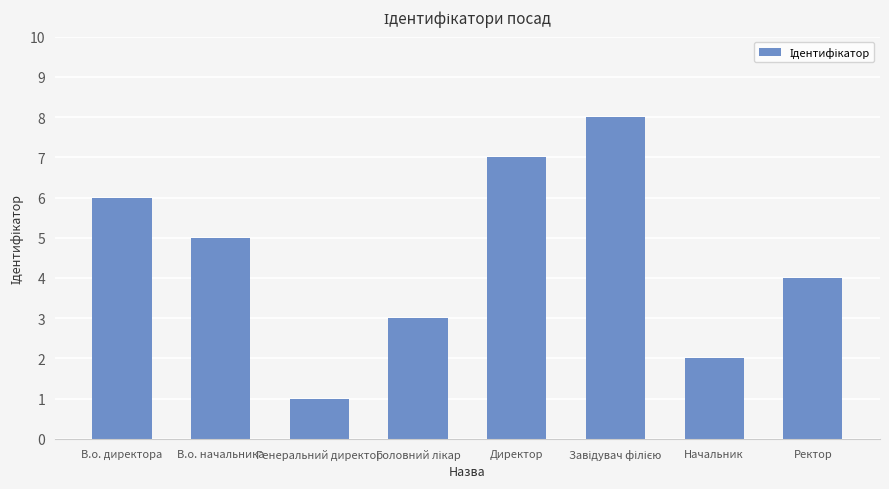

How many series are shown in this chart?

1